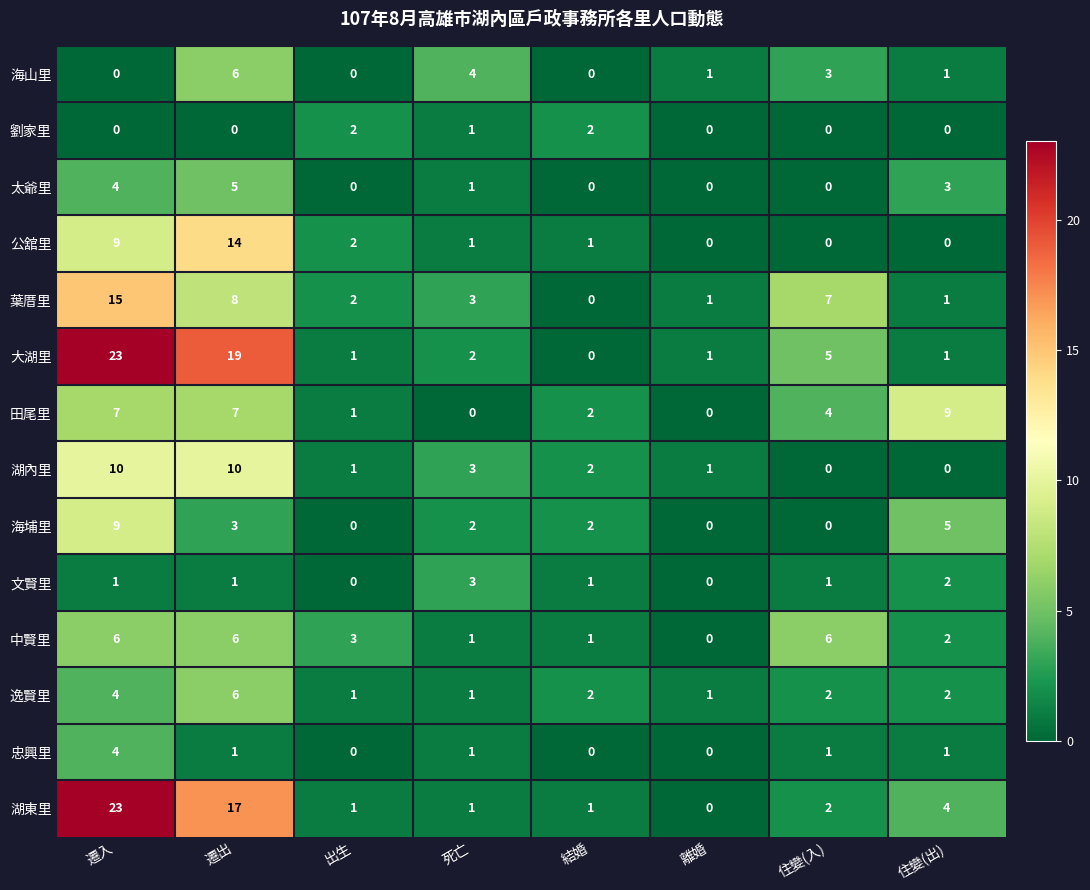

What value does the 海山里 series have at 遷出?

6